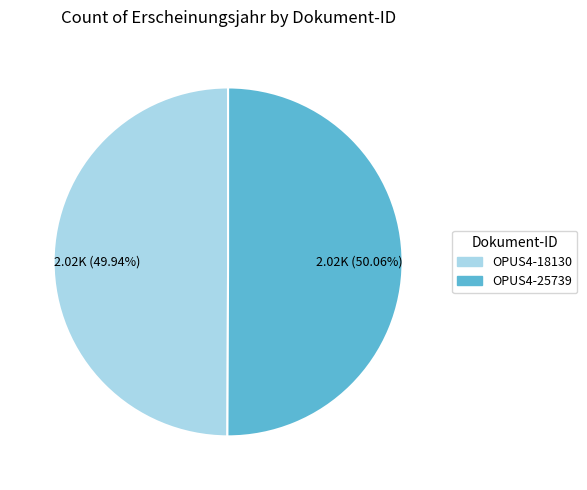

To the nearest percent, what percentage of the pie is OPUS4-25739?

50%